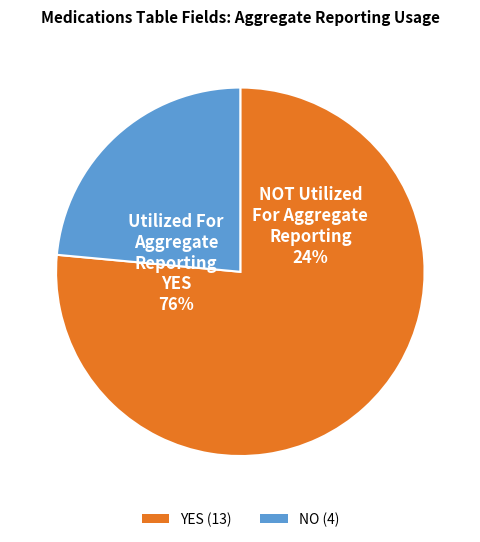

Rank the categories by value from lowest to highest.

NO, YES